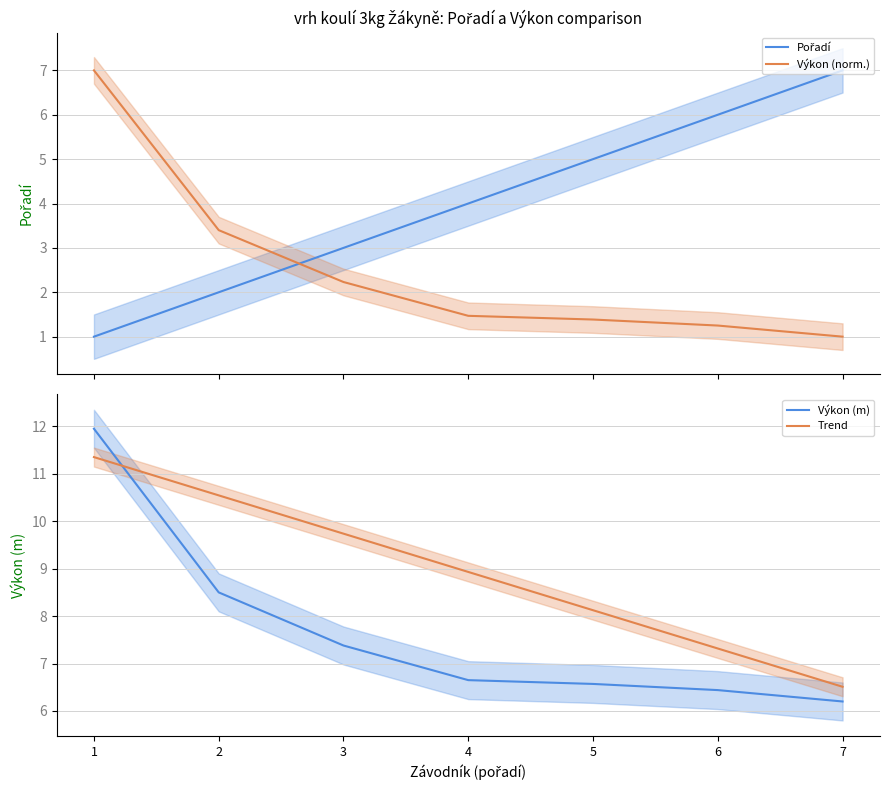

Is this an area chart (filled region under the line)?

No